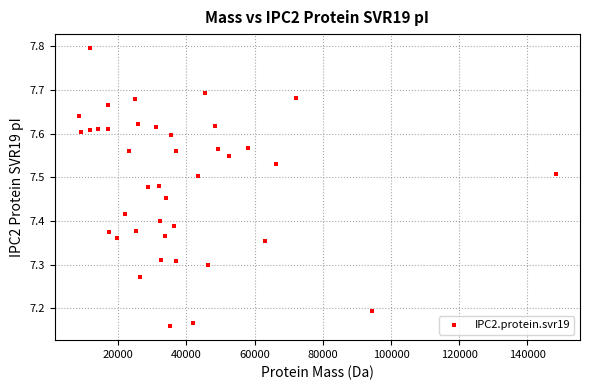

What is the range of Y values (max minus min)?

0.6